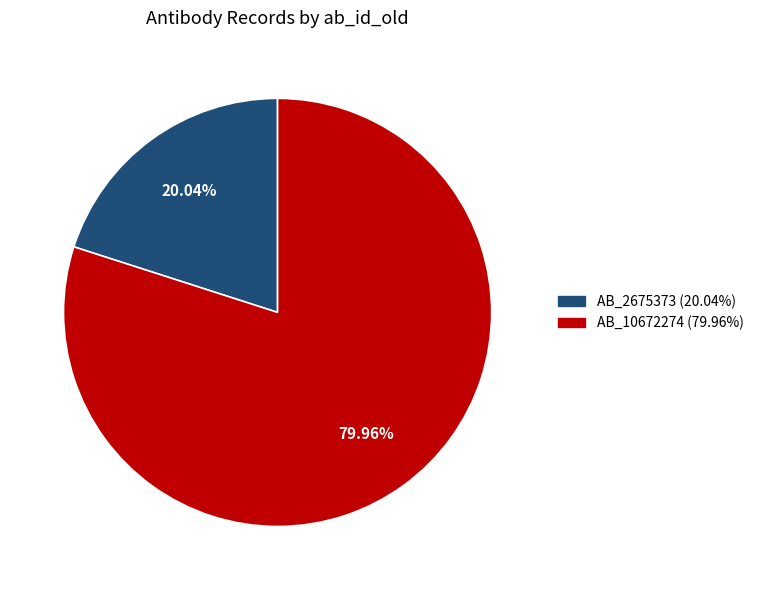

Which slice is the smallest?

AB_2675373